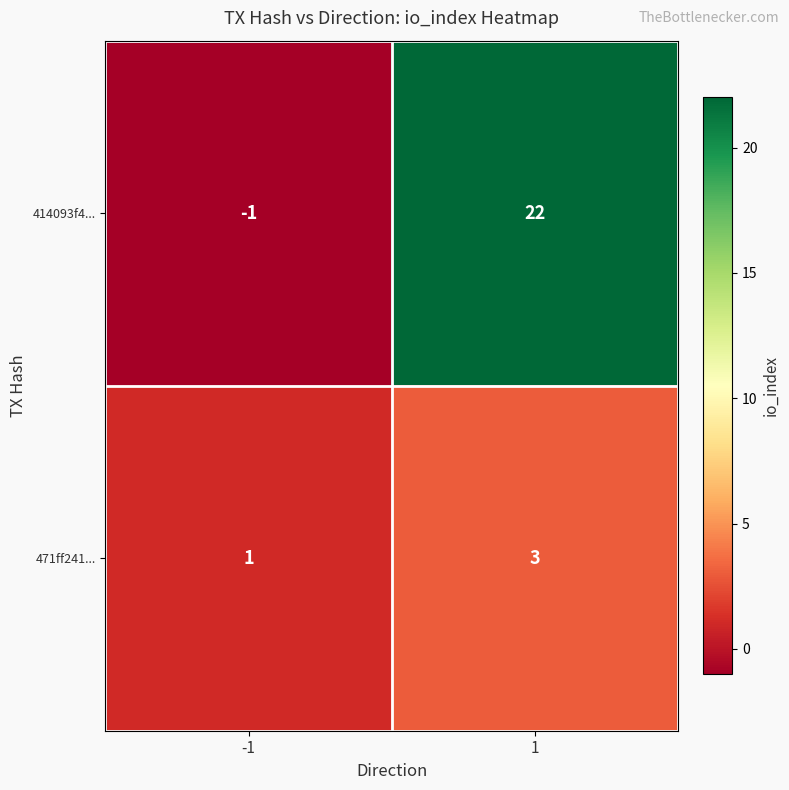

What is the sum of the 471ff241... values at -1 and 1?

4